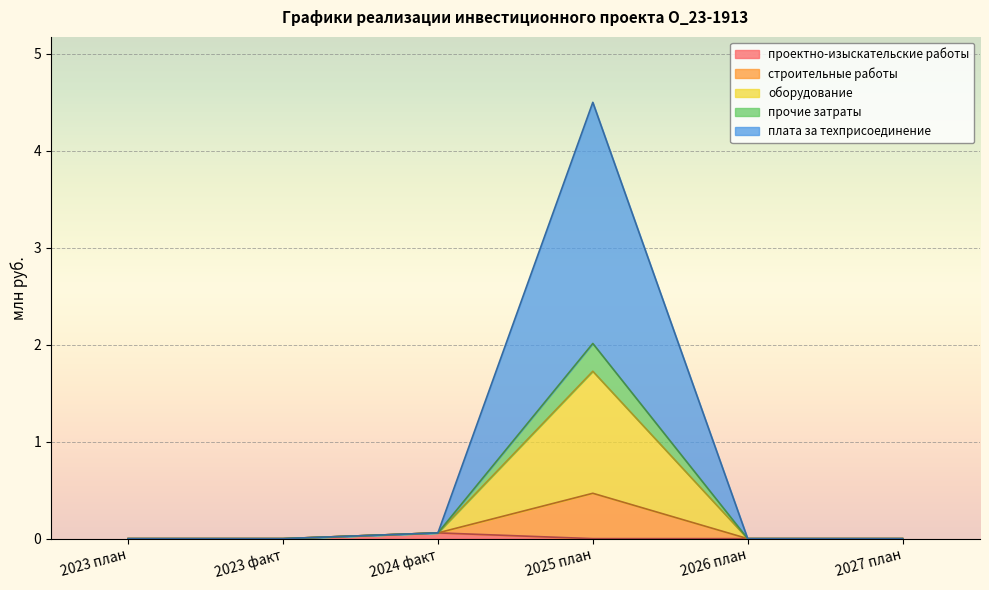

At which category is the sum across all series the highest?

2025 план